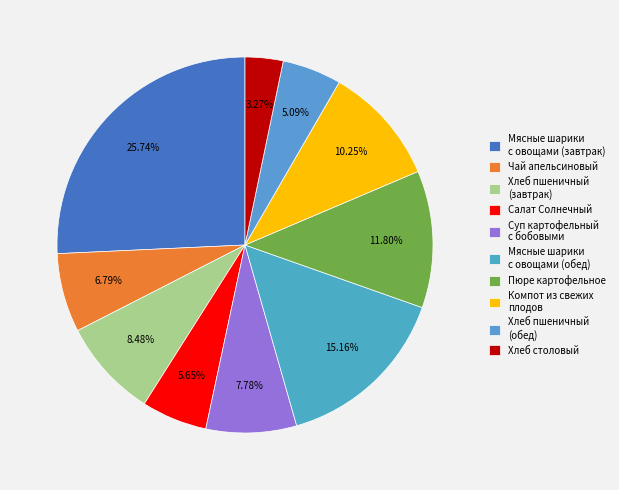

How many segments does this pie chart have?

10